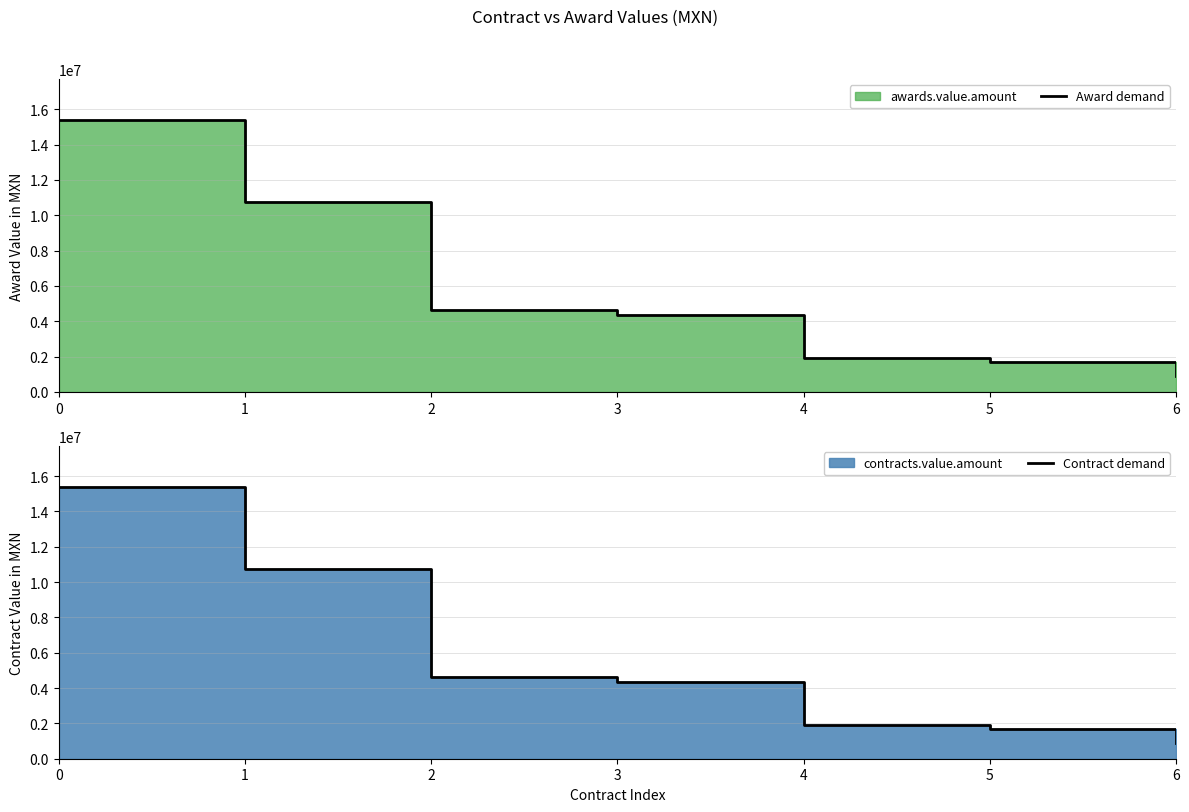

What is the approximate value of Contract demand at 3?

4340520.1